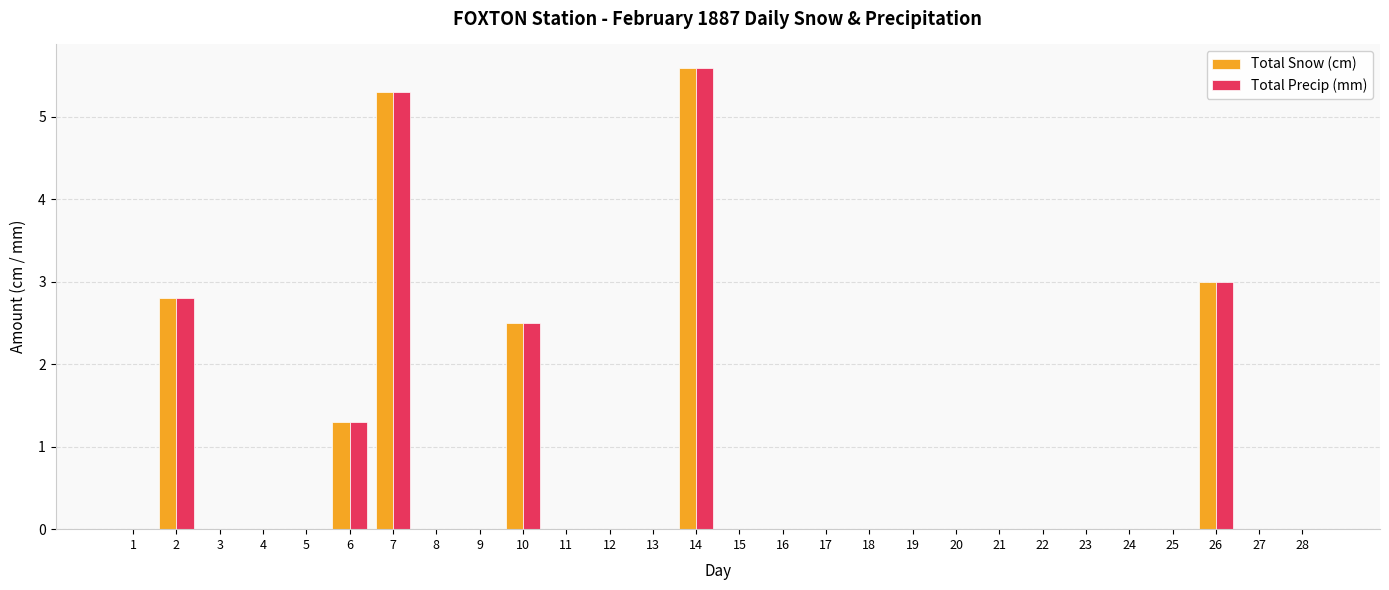

True or false: Total Precip (mm) has a value of 0.0 at 19.

True